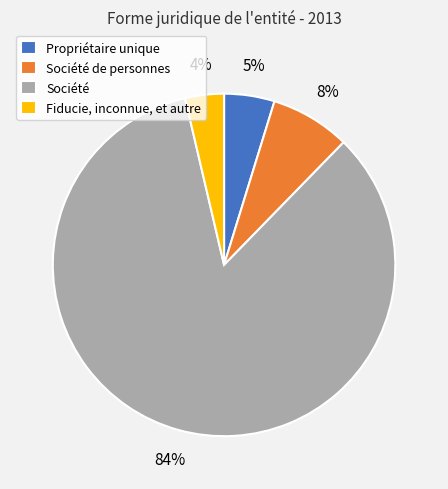

The Société de personnes slice represents 8% of the pie. True or false?

True